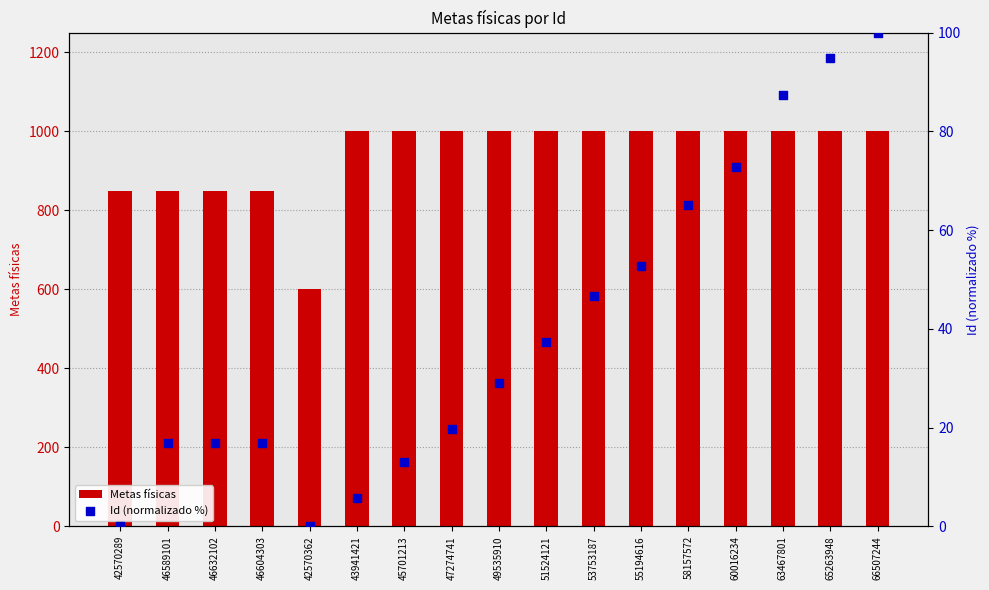

Is the value of Id (normalizado %) at 58157572 greater than the value of Metas físicas at 42570289?

No